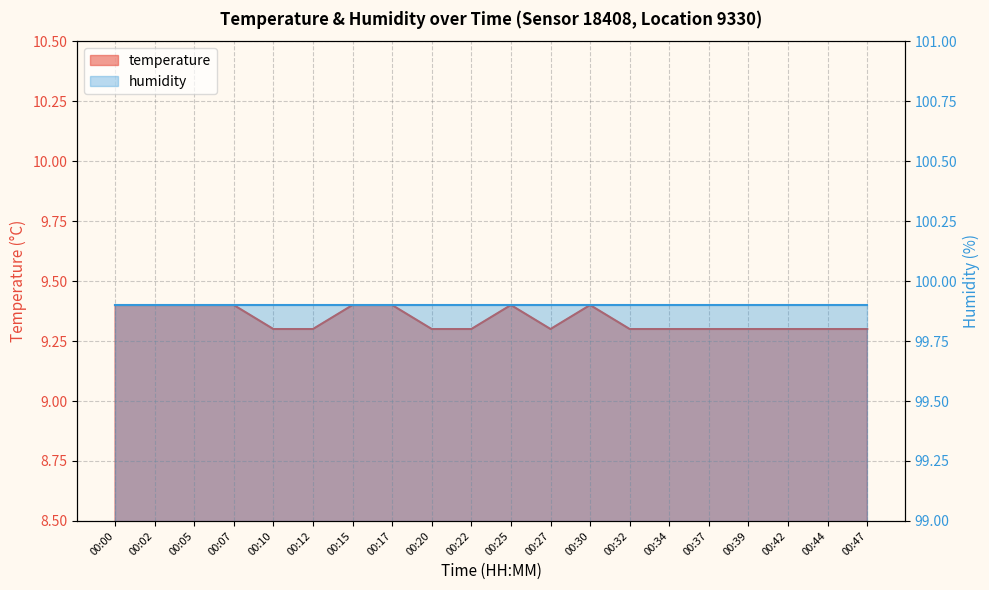

At which category does the data reach its first local peak?

00:25